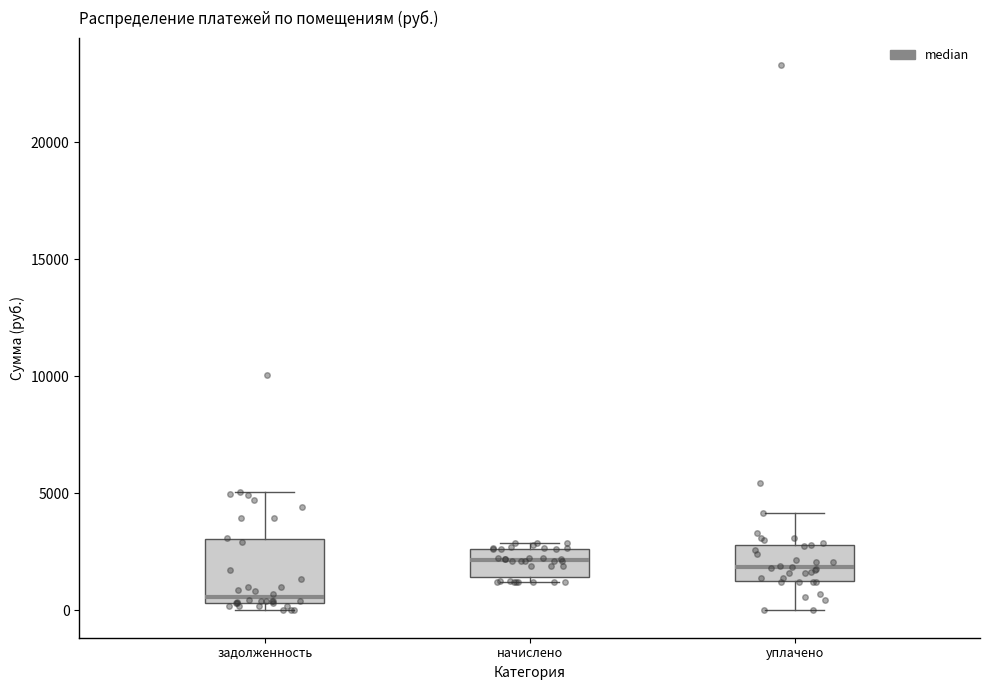

Reading left to right, transcribe this box plot: for each box, give where its median line is, the range the box spans, and where its two whiskers end, as read against the y-axis. The values are not printed on the chart, so give them approximately, as read against the axis.

задолженность: median 500 (just above the box's lower edge), box 500 to 3000, whiskers 0 to 5000
начислено: median 2000, box 1500 to 2500, whiskers 1000 to 3000
уплачено: median 2000, box 1500 to 3000, whiskers 0 to 4000